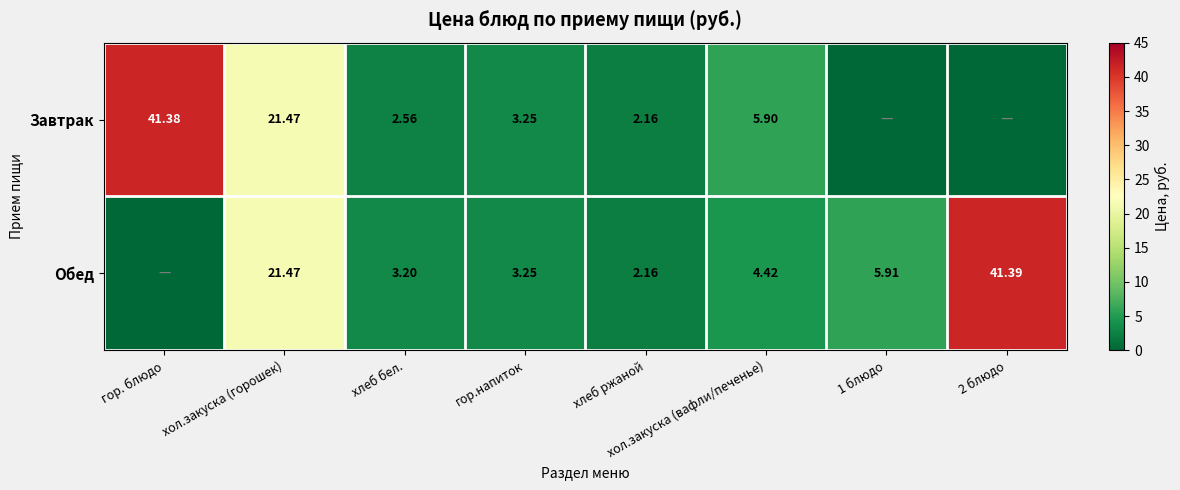

Between гор.напиток and 2 блюдо, which is larger?

гор.напиток